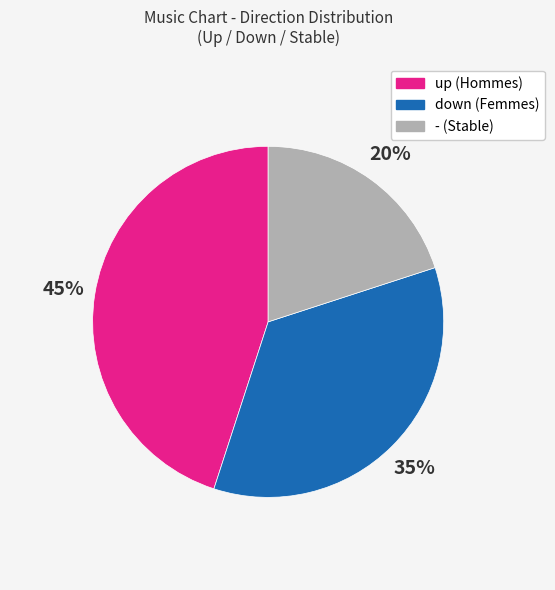

Is it true that - is 20% of the pie?

True